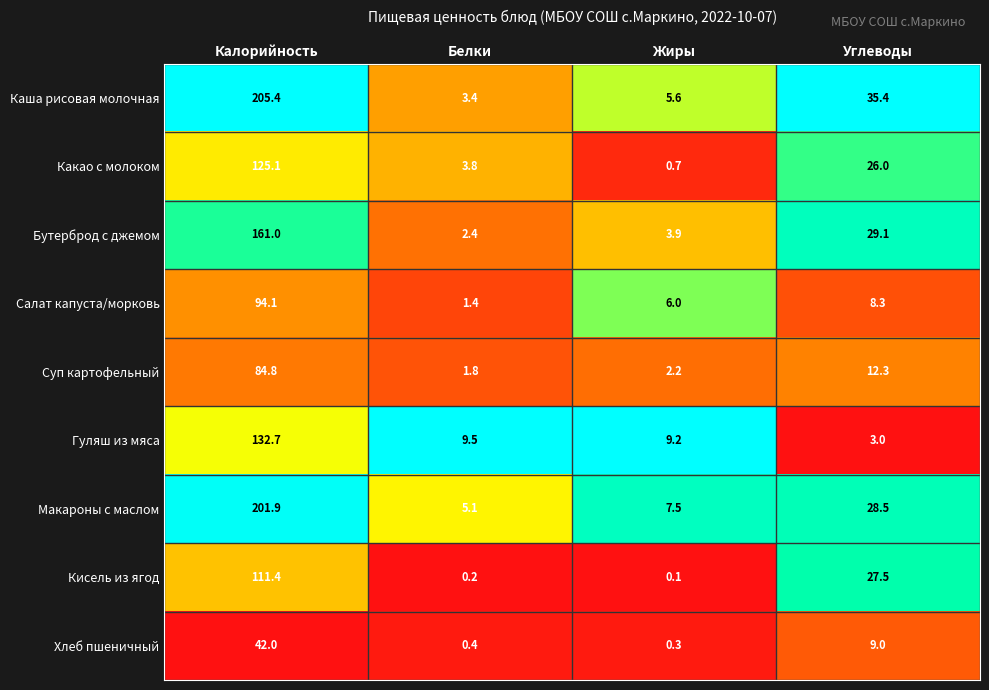

What is the difference between the second highest and minimum values in the Макароны с маслом series?

23.4